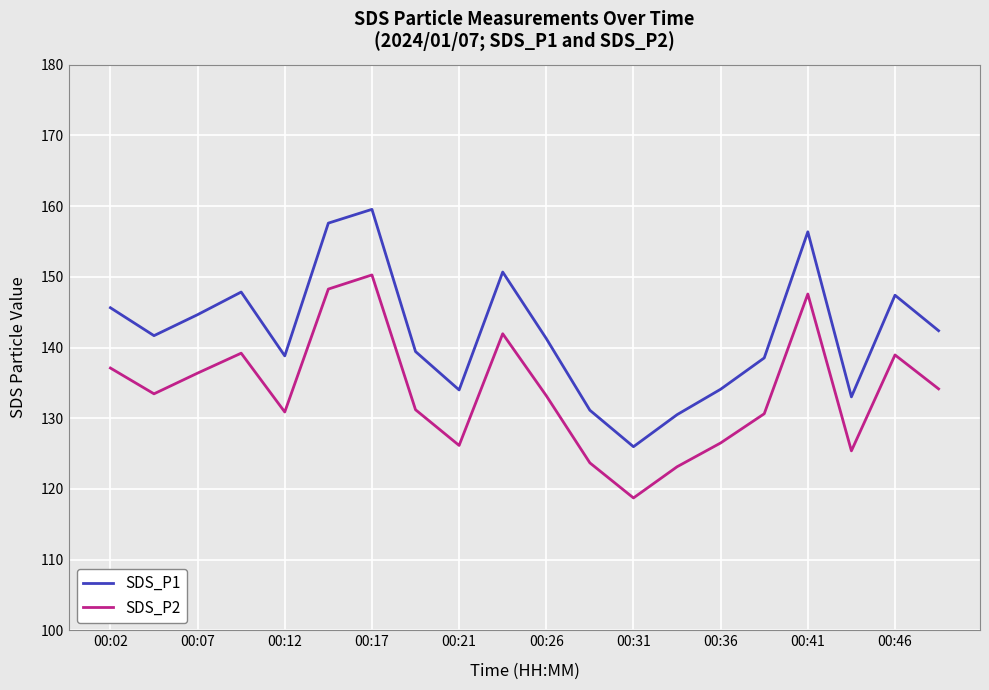

True or false: SDS_P2 and SDS_P1 intersect in this chart.

False